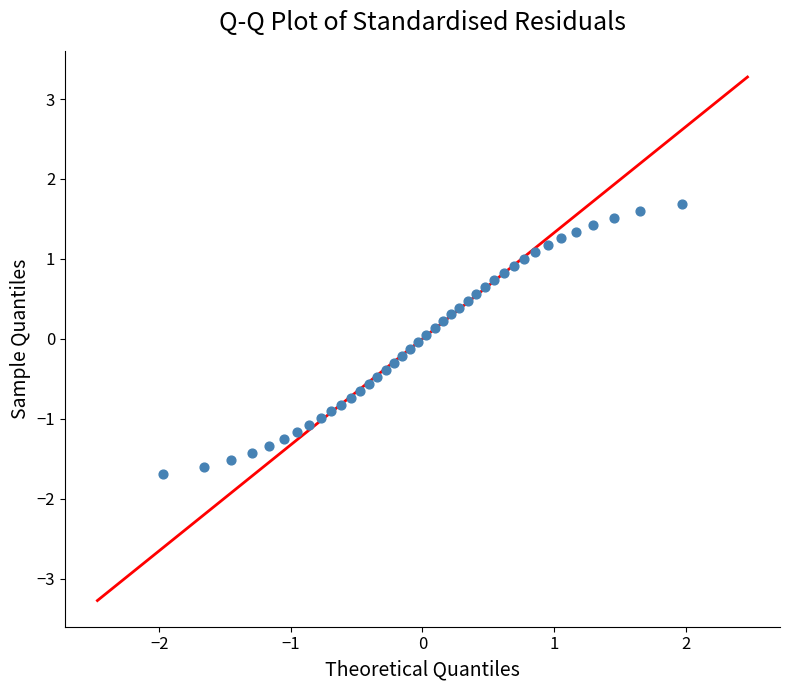

What is the range of Y values (max minus min)?

3.4